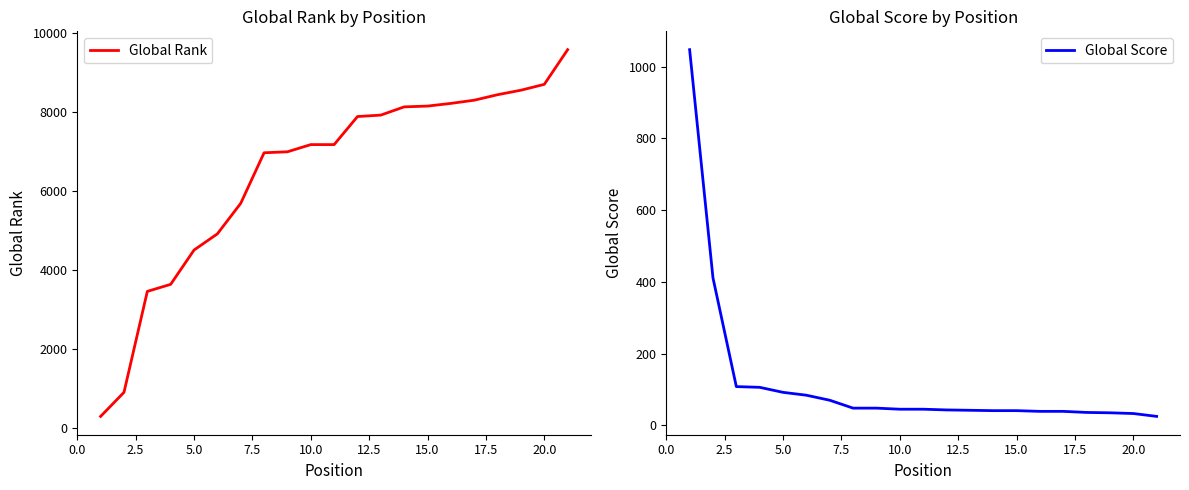

Is this an area chart (filled region under the line)?

No